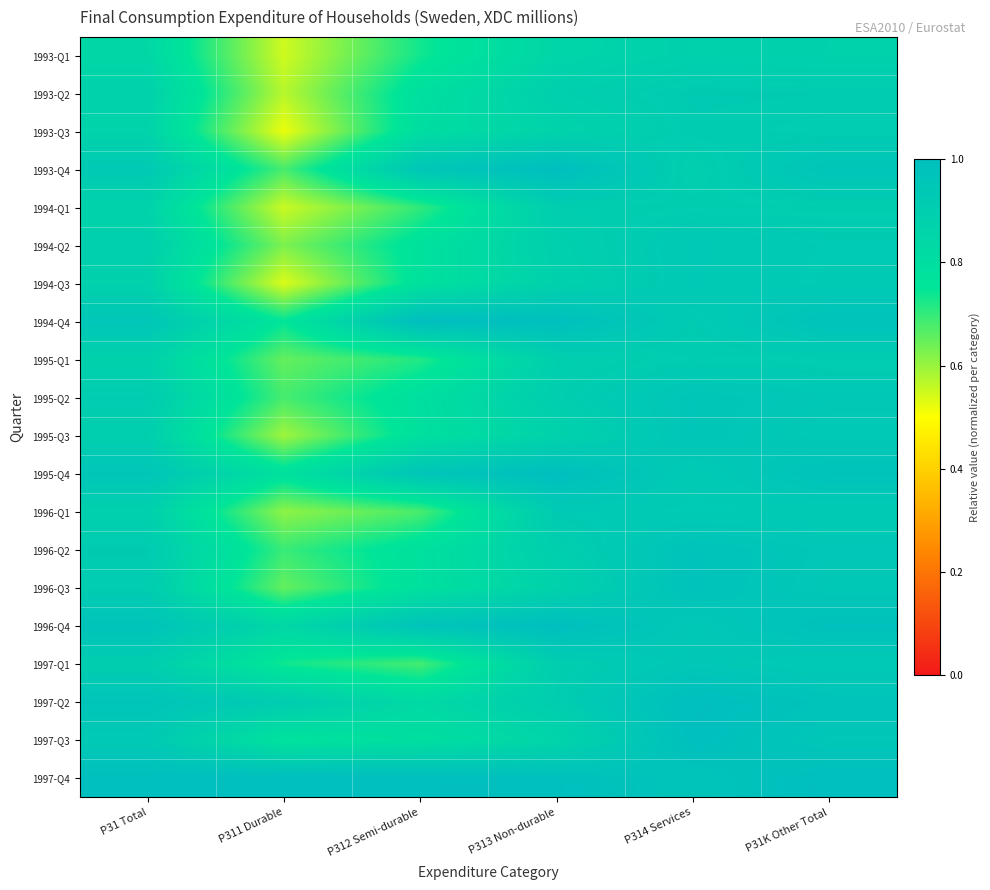

Reading left to right, transcribe all the data shown in this chart.

1993-Q1: P31 Total=0.8	P311 Durable=0.5	P312 Semi-durable=0.7	P313 Non-durable=0.9	P314 Services=0.9	P31K Other Total=0.9
1993-Q2: P31 Total=0.9	P311 Durable=0.6	P312 Semi-durable=0.8	P313 Non-durable=0.9	P314 Services=0.9	P31K Other Total=0.9
1993-Q3: P31 Total=0.9	P311 Durable=0.5	P312 Semi-durable=0.8	P313 Non-durable=0.9	P314 Services=0.9	P31K Other Total=0.9
1993-Q4: P31 Total=0.9	P311 Durable=0.7	P312 Semi-durable=1.0	P313 Non-durable=1.0	P314 Services=0.9	P31K Other Total=1.0
1994-Q1: P31 Total=0.9	P311 Durable=0.6	P312 Semi-durable=0.7	P313 Non-durable=0.9	P314 Services=0.9	P31K Other Total=0.9
1994-Q2: P31 Total=0.9	P311 Durable=0.6	P312 Semi-durable=0.8	P313 Non-durable=0.9	P314 Services=0.9	P31K Other Total=0.9
1994-Q3: P31 Total=0.9	P311 Durable=0.5	P312 Semi-durable=0.8	P313 Non-durable=0.9	P314 Services=0.9	P31K Other Total=0.9
1994-Q4: P31 Total=1.0	P311 Durable=0.8	P312 Semi-durable=1.0	P313 Non-durable=1.0	P314 Services=0.9	P31K Other Total=1.0
1995-Q1: P31 Total=0.9	P311 Durable=0.7	P312 Semi-durable=0.7	P313 Non-durable=0.9	P314 Services=0.9	P31K Other Total=0.9
1995-Q2: P31 Total=0.9	P311 Durable=0.7	P312 Semi-durable=0.8	P313 Non-durable=0.9	P314 Services=1.0	P31K Other Total=0.9
1995-Q3: P31 Total=0.9	P311 Durable=0.6	P312 Semi-durable=0.8	P313 Non-durable=0.9	P314 Services=1.0	P31K Other Total=0.9
1995-Q4: P31 Total=1.0	P311 Durable=0.8	P312 Semi-durable=1.0	P313 Non-durable=1.0	P314 Services=0.9	P31K Other Total=1.0
1996-Q1: P31 Total=0.9	P311 Durable=0.6	P312 Semi-durable=0.7	P313 Non-durable=0.9	P314 Services=0.9	P31K Other Total=0.9
1996-Q2: P31 Total=0.9	P311 Durable=0.7	P312 Semi-durable=0.8	P313 Non-durable=0.9	P314 Services=1.0	P31K Other Total=0.9
1996-Q3: P31 Total=0.9	P311 Durable=0.7	P312 Semi-durable=0.8	P313 Non-durable=0.9	P314 Services=1.0	P31K Other Total=0.9
1996-Q4: P31 Total=1.0	P311 Durable=0.8	P312 Semi-durable=1.0	P313 Non-durable=1.0	P314 Services=0.9	P31K Other Total=1.0
1997-Q1: P31 Total=0.9	P311 Durable=0.7	P312 Semi-durable=0.7	P313 Non-durable=0.9	P314 Services=0.9	P31K Other Total=0.9
1997-Q2: P31 Total=1.0	P311 Durable=0.9	P312 Semi-durable=0.8	P313 Non-durable=0.9	P314 Services=1.0	P31K Other Total=1.0
1997-Q3: P31 Total=0.9	P311 Durable=0.8	P312 Semi-durable=0.8	P313 Non-durable=0.9	P314 Services=1.0	P31K Other Total=0.9
1997-Q4: P31 Total=1.0	P311 Durable=1.0	P312 Semi-durable=1.0	P313 Non-durable=1.0	P314 Services=1.0	P31K Other Total=1.0